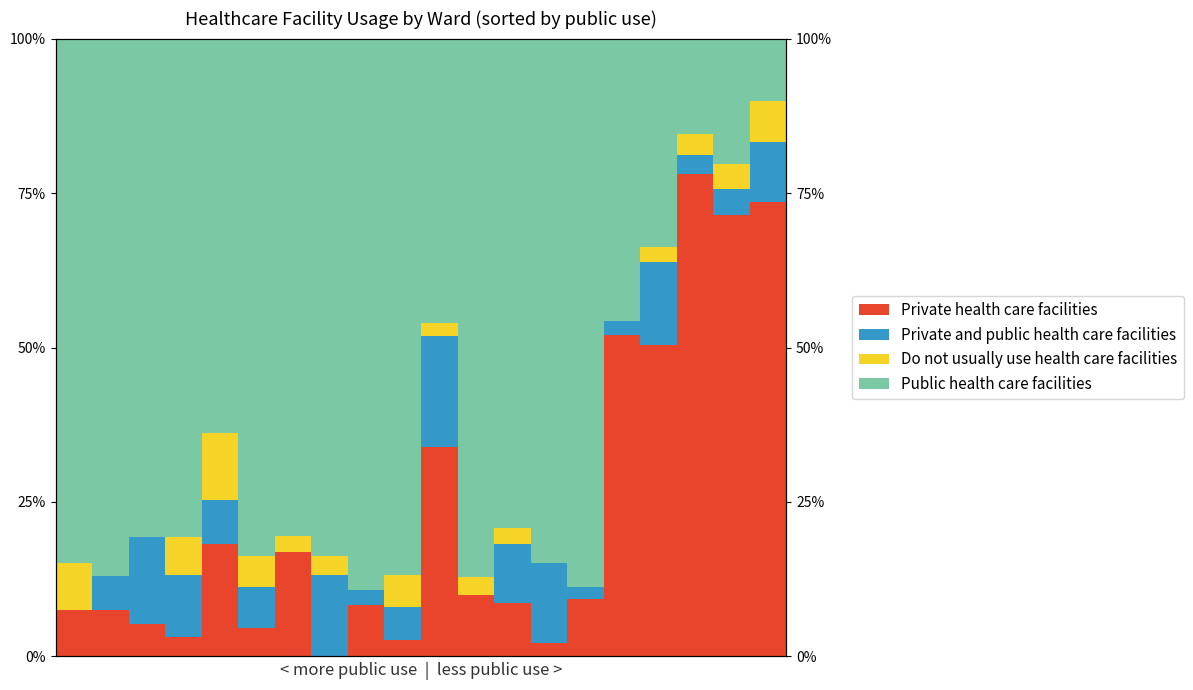

At which label does Do not usually use health care facilities reach its minimum?

1